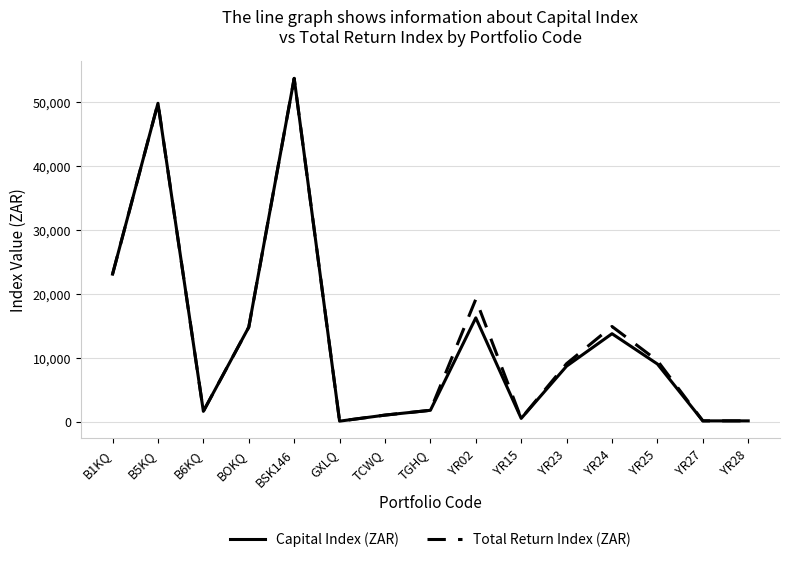

Where does the Total Return Index (ZAR) series first go above 9046?

B1KQ